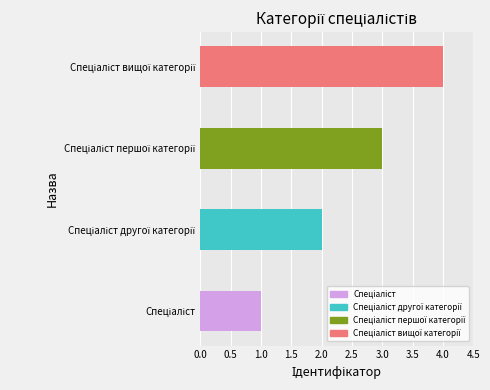

How many values are below 3?

2